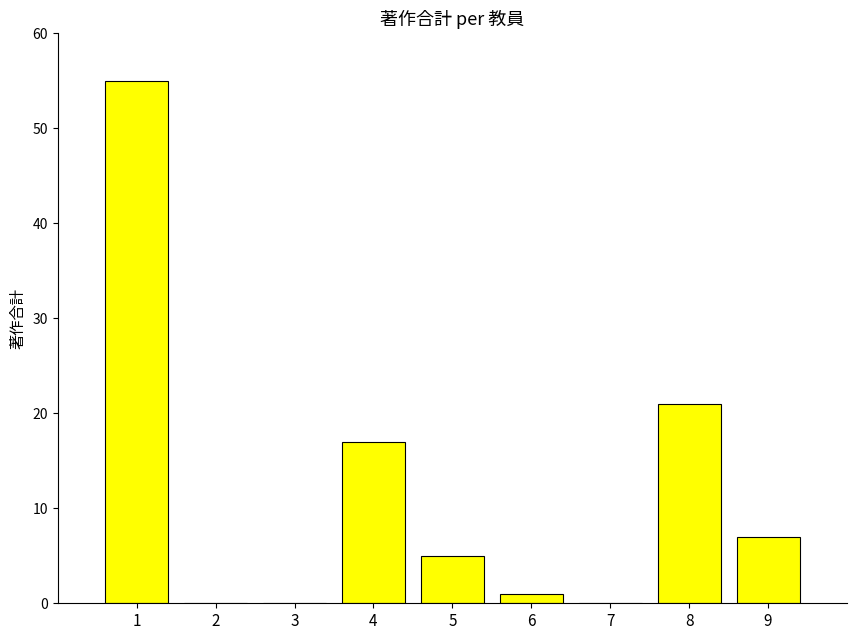

Is it true that the value at 4 is 17?

True